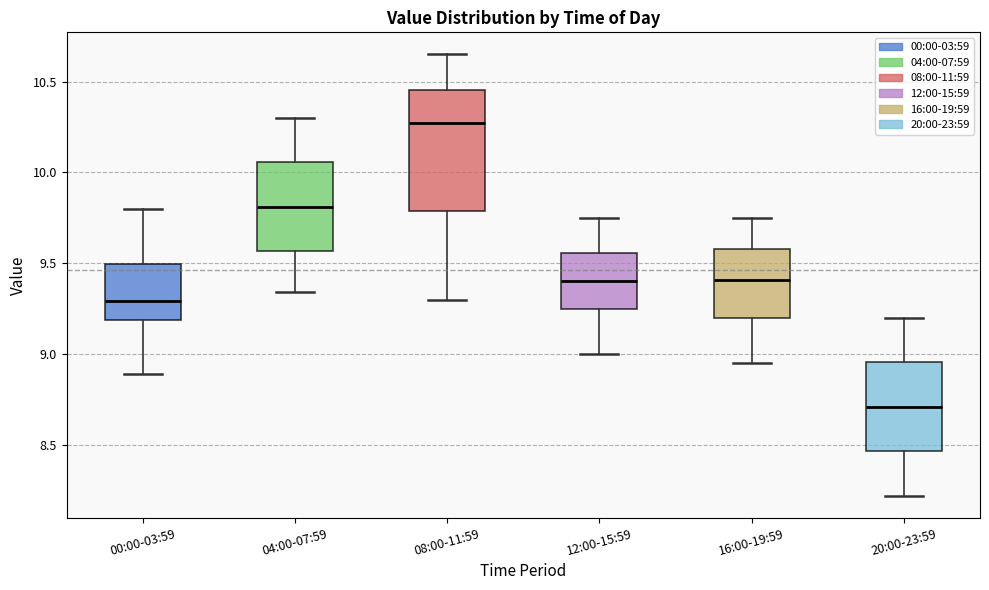

Which box is the tallest, from its lower edge to its upper edge?

08:00-11:59